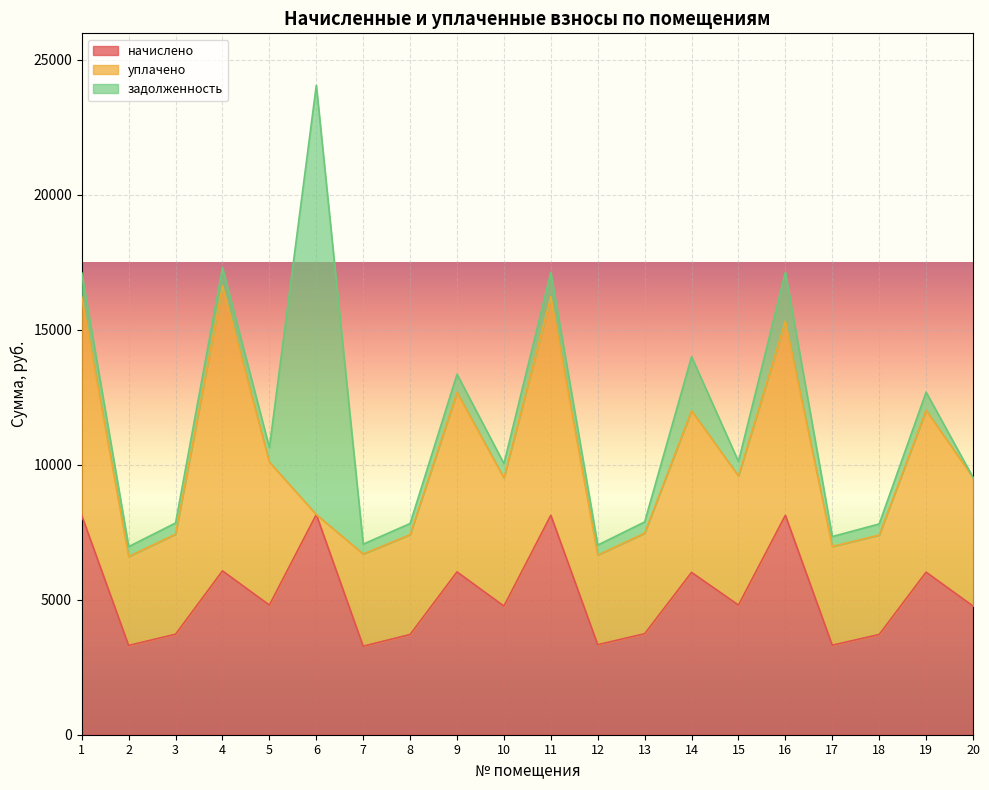

Reading left to right, list all the values displayed in this chart.

начислено: 1=8116.6	2=3305.8	3=3721.3	4=6066.7	5=4801.7	6=8153.6	7=3278.1	8=3712.1	9=6029.8	10=4764.8	11=8125.9	12=3333.5	13=3739.8	14=6011.4	15=4801.7	16=8125.9	17=3315.0	18=3712.1	19=6020.6	20=4764.8
уплачено: 1=8082.4	2=3291.8	3=3705.6	4=10554.7	5=5294.6	6=0.0	7=3415.0	8=3696.4	9=6648.9	10=4744.6	11=8091.6	12=3319.4	13=3724.0	14=5986.0	15=4781.4	16=7188.7	17=3655.3	18=3680.7	19=5995.1	20=4764.8
задолженность: 1=901.9	2=367.3	3=413.5	4=674.1	5=533.5	6=15894.0	7=364.2	8=412.4	9=670.0	10=529.4	11=902.9	12=370.4	13=415.5	14=2000.6	15=533.5	16=1805.8	17=368.3	18=412.4	19=669.0	20=0.0